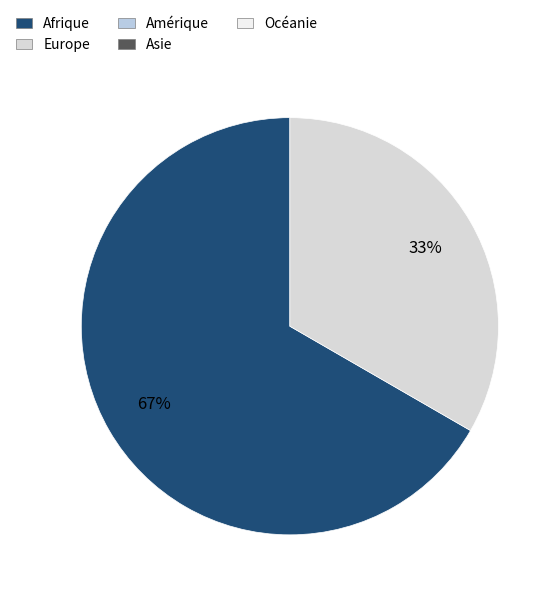

To the nearest percent, what is the average slice percentage?

50%